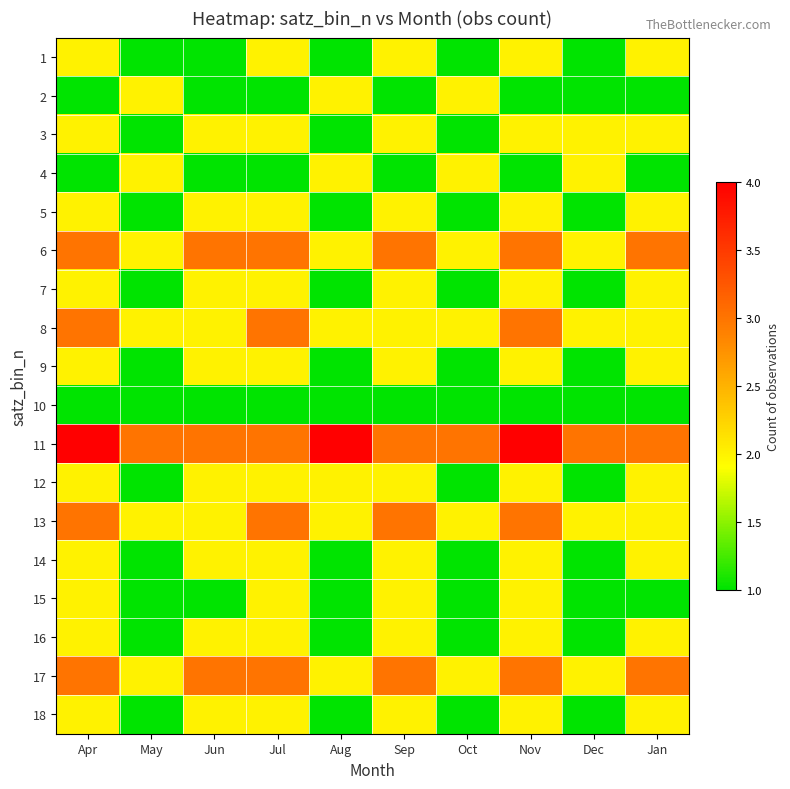

Rank the series by their maximum value, from highest to lowest.

11, 6, 8, 13, 17, 1, 2, 3, 4, 5, 7, 9, 12, 14, 15, 16, 18, 10